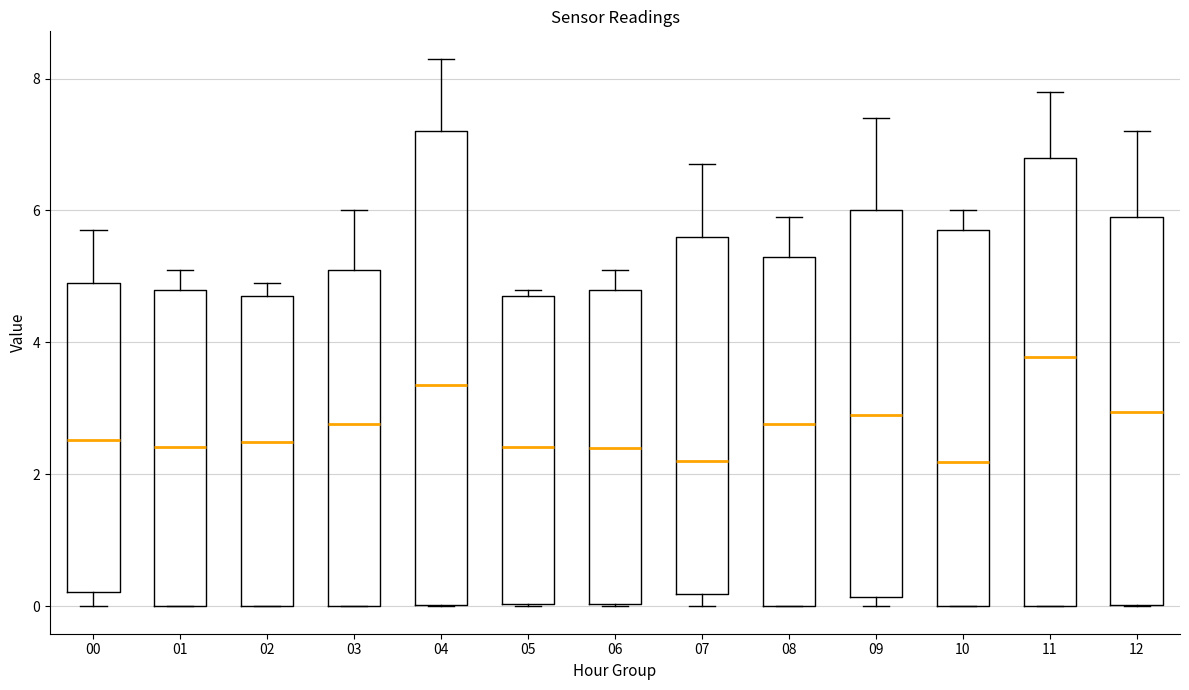

Reading left to right, transcribe this box plot: for each box, give where its median line is, the range the box spans, and where its two whiskers end, as read against the y-axis. The values are not printed on the chart, so give them approximately, as read against the axis.

00: median 2.6, box 0.2 to 5.0, whiskers 0.0 to 5.8
01: median 2.4, box 0.0 to 4.8, whiskers 0.0 to 5.2
02: median 2.4, box 0.0 to 4.8, whiskers 0.0 to 5.0
03: median 2.8, box 0.0 to 5.2, whiskers 0.0 to 6.0
04: median 3.4, box 0.0 to 7.2, whiskers 0.0 to 8.4
05: median 2.4, box 0.0 to 4.8, whiskers 0.0 to 4.8 (just above the box's upper edge)
06: median 2.4, box 0.0 to 4.8, whiskers 0.0 to 5.2
07: median 2.2, box 0.2 to 5.6, whiskers 0.0 to 6.8
08: median 2.8, box 0.0 to 5.4, whiskers 0.0 to 6.0
09: median 2.8, box 0.2 to 6.0, whiskers 0.0 to 7.4
10: median 2.2, box 0.0 to 5.8, whiskers 0.0 to 6.0
11: median 3.8, box 0.0 to 6.8, whiskers 0.0 to 7.8
12: median 3.0, box 0.0 to 6.0, whiskers 0.0 to 7.2